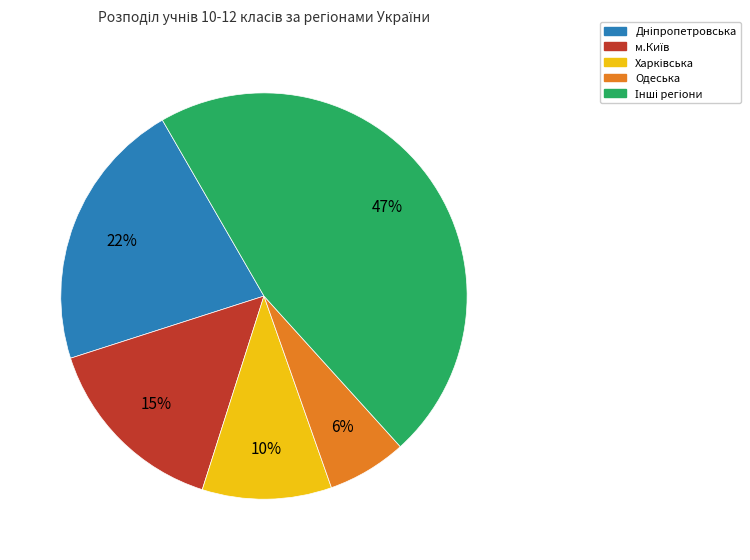

Is there a majority slice in this chart?

No